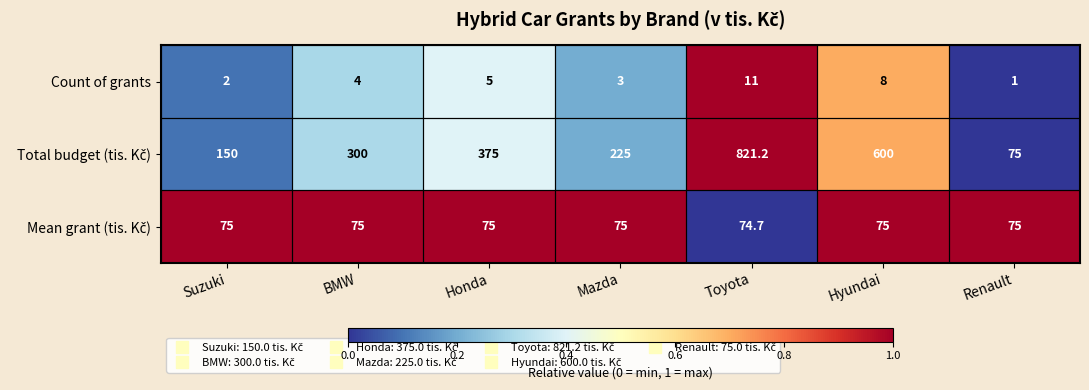

What is the sum of the Count of grants values at Toyota and Honda?

16.0